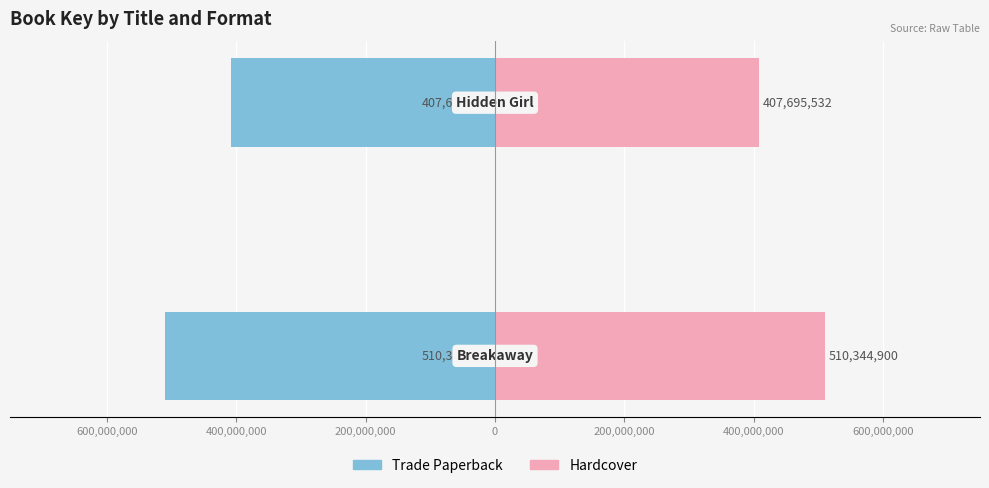

Which series changed the most between 800,000,000 and 600,000,000?

Trade Paperback